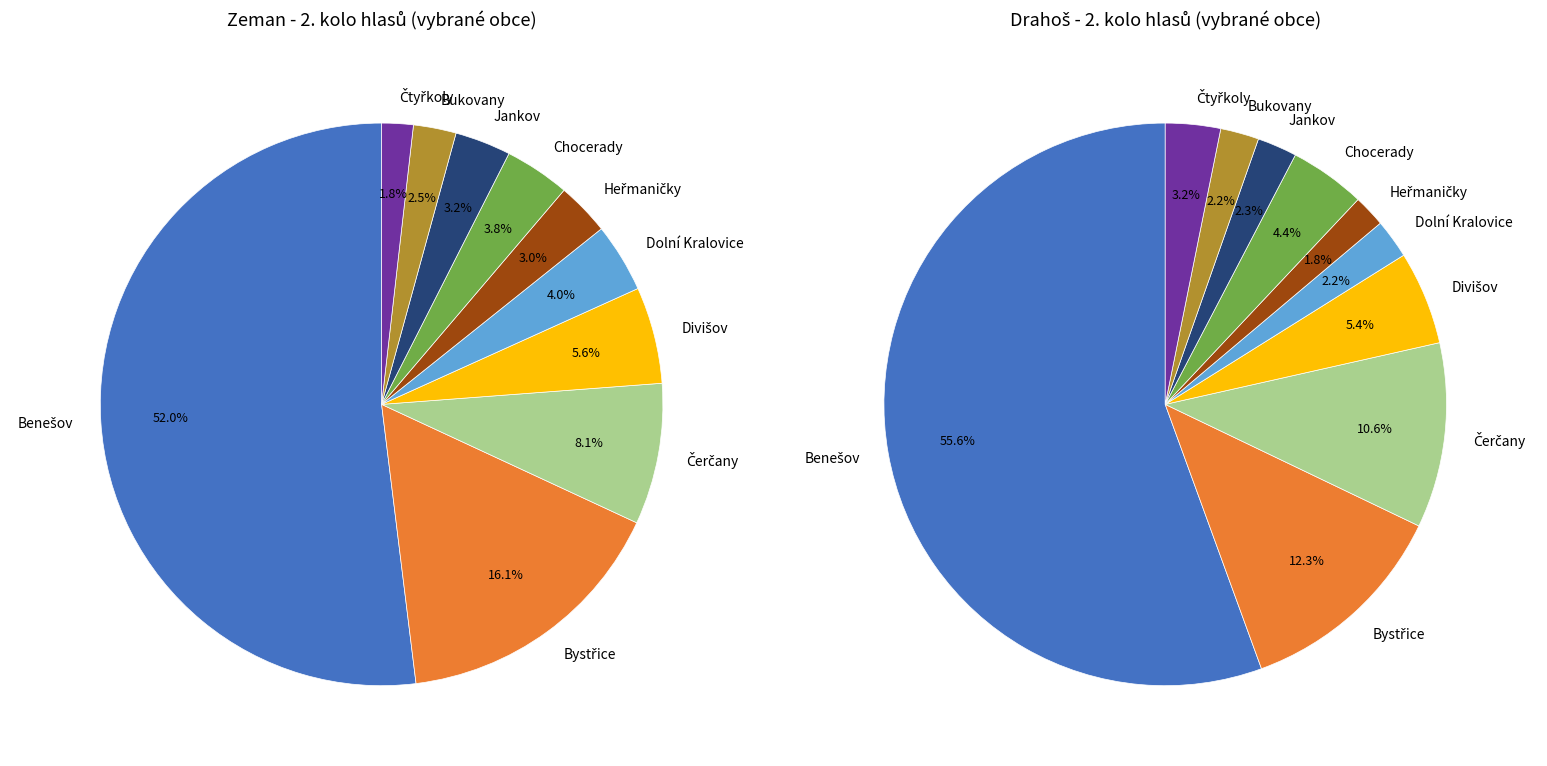

What is the largest slice in the pie chart?

Benešov